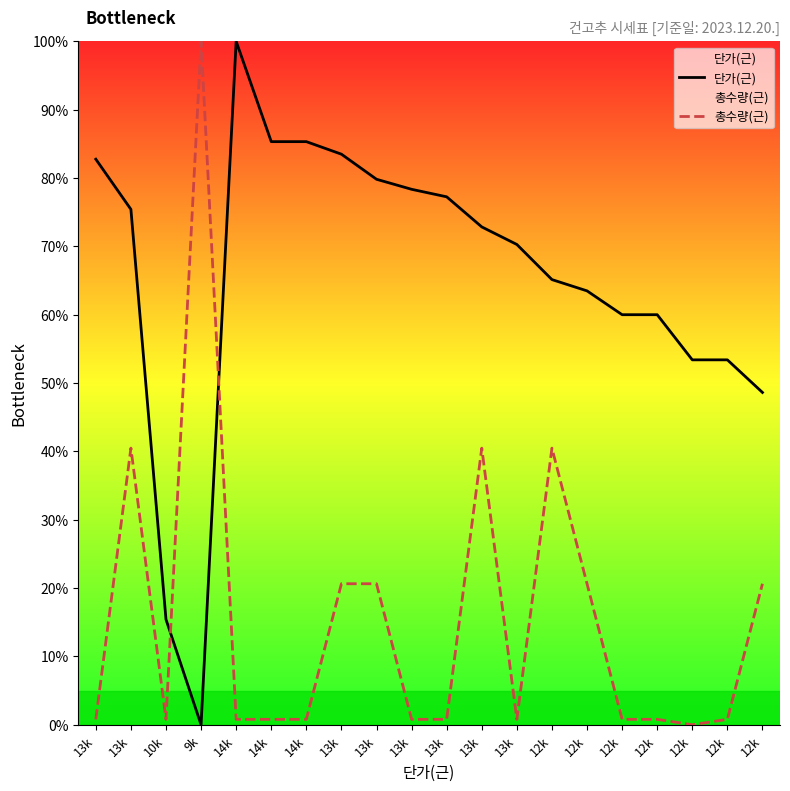

Which series has the widest spread of values?

단가(근)